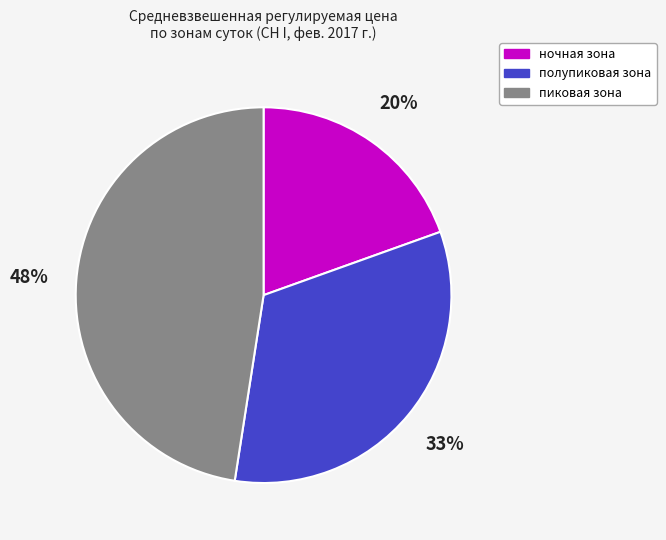

Approximately how many times larger is the value at ночная зона compared to полупиковая зона?

0.6